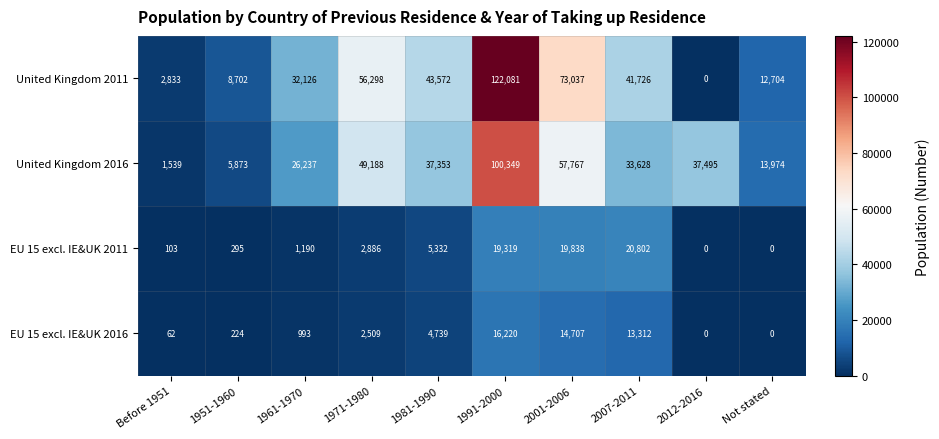

Which series has the widest spread of values?

United Kingdom 2011